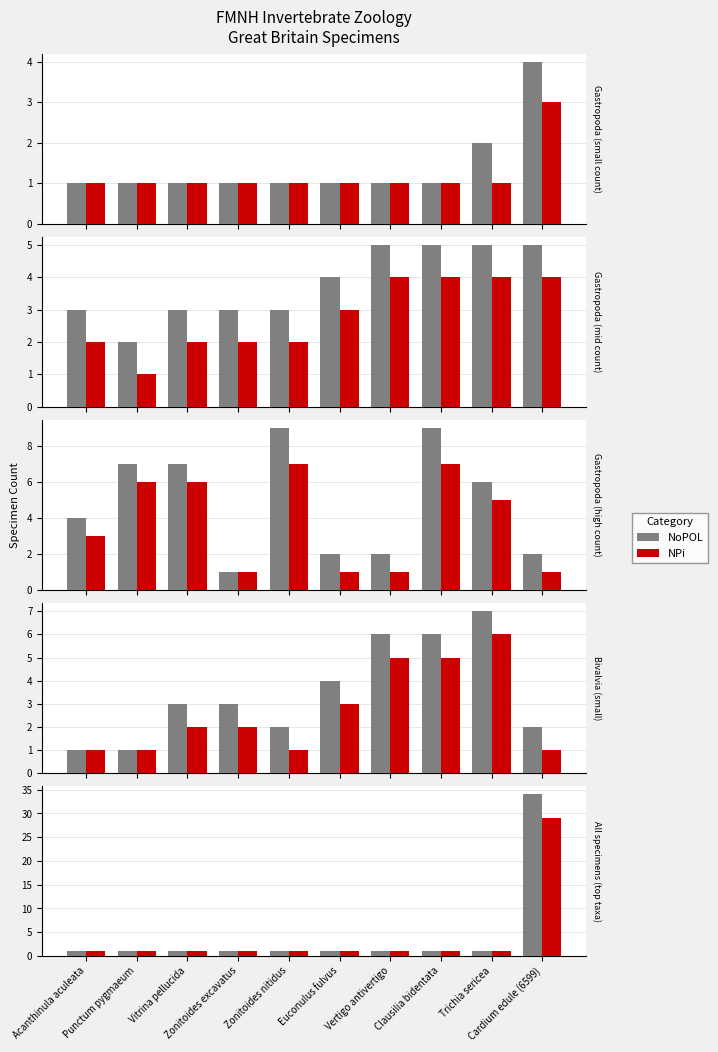

The value of NPi at Clausilia bidentata is 1. True or false?

True